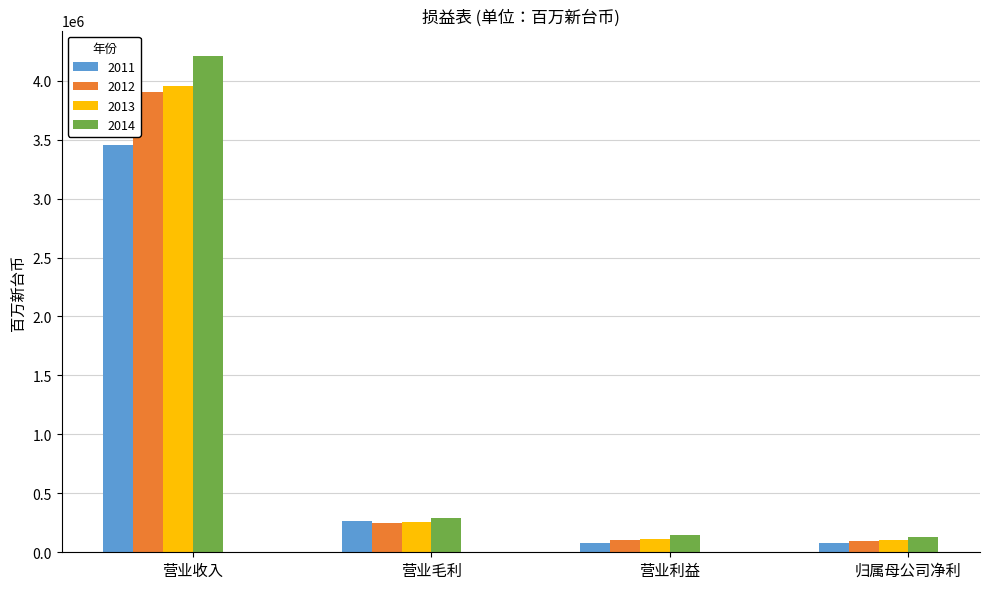

What position from the right is 归属母公司净利?

1